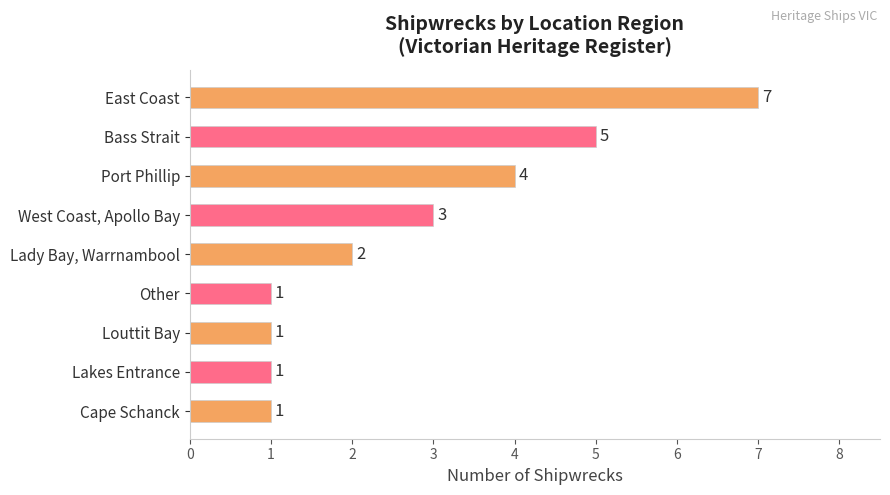

What is the change in value from Bass Strait to West Coast, Apollo Bay?

-2